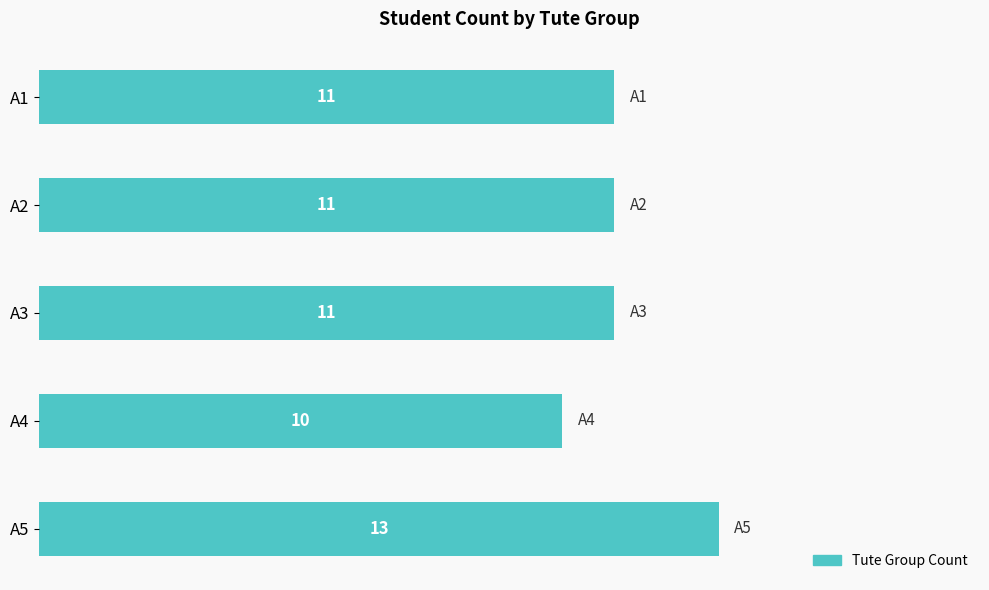

Are the bars grouped side by side (vs. stacked)?

No